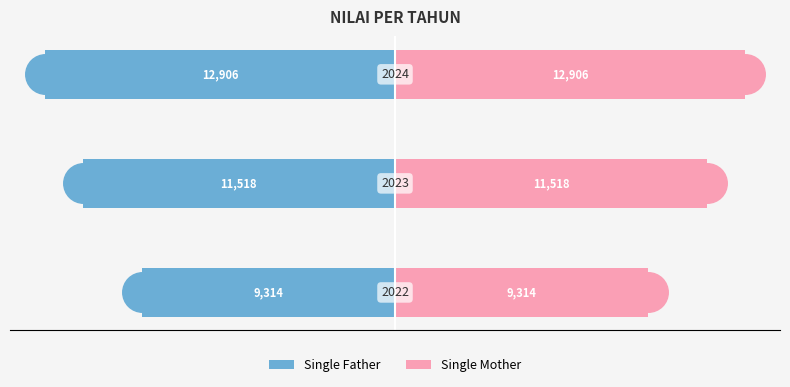

Which series contains the lowest Y value?

Single Father